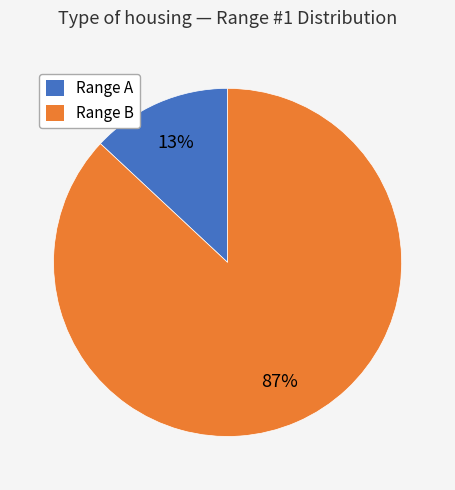

Does any single category account for the majority?

Yes